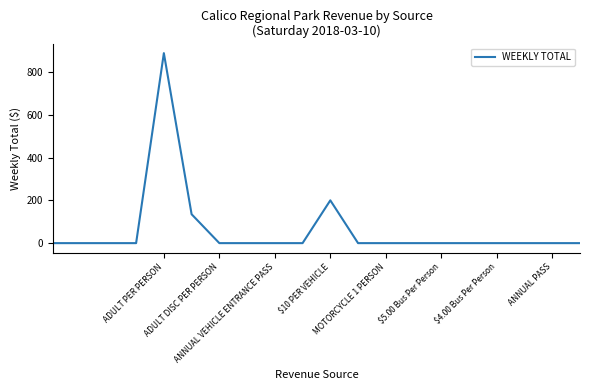

What is the difference between the maximum and minimum values?

888